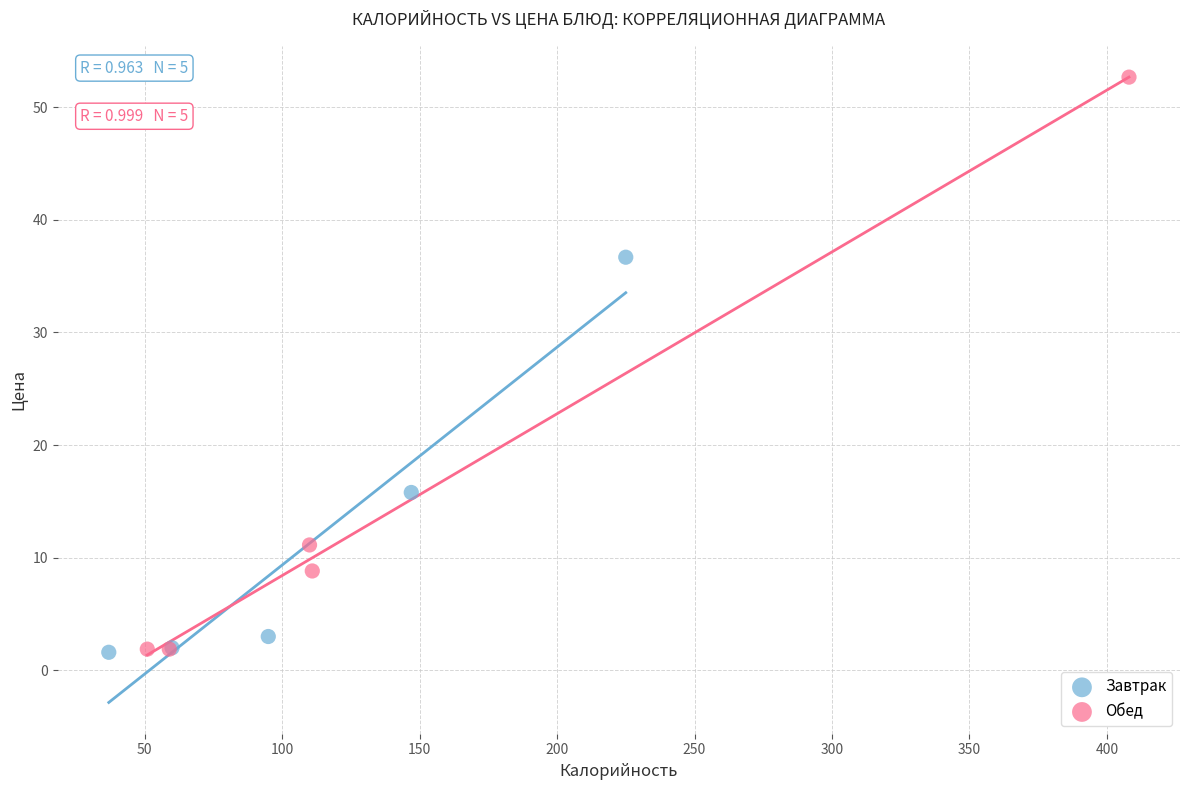

Which series reaches the maximum Y coordinate?

Обед